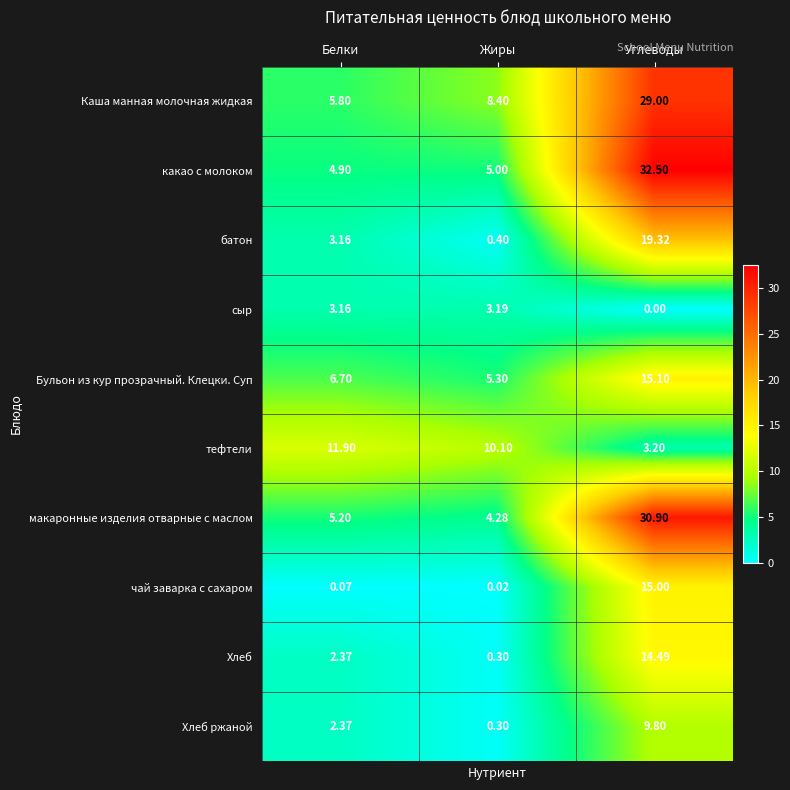

Rank the categories by сыр value from lowest to highest.

Углеводы, Белки, Жиры